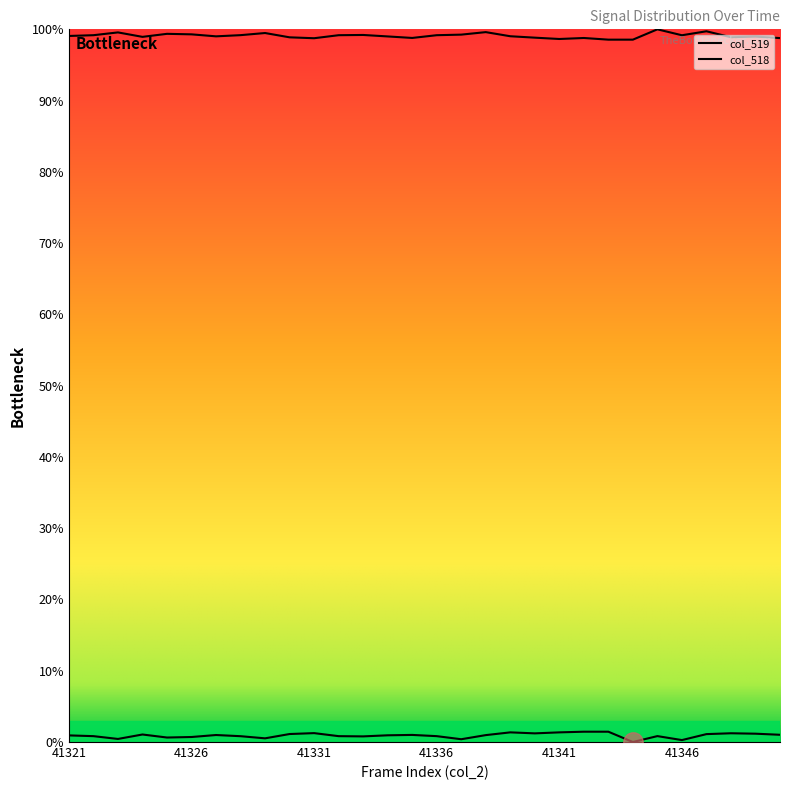

At which category is the sum across all series the highest?

41347